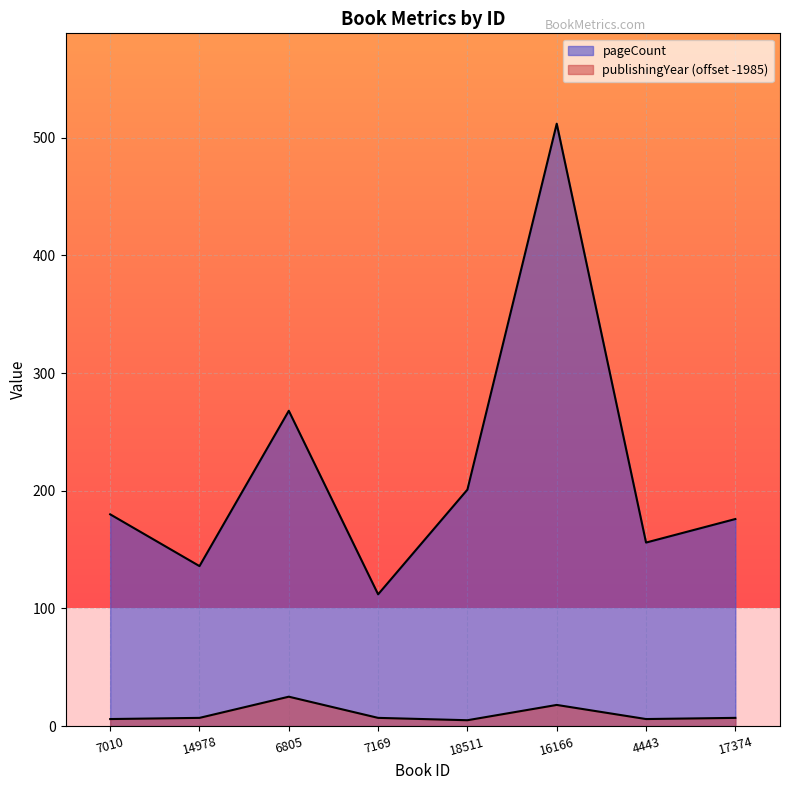

True or false: pageCount has more than 0 points higher than both neighbors.

True